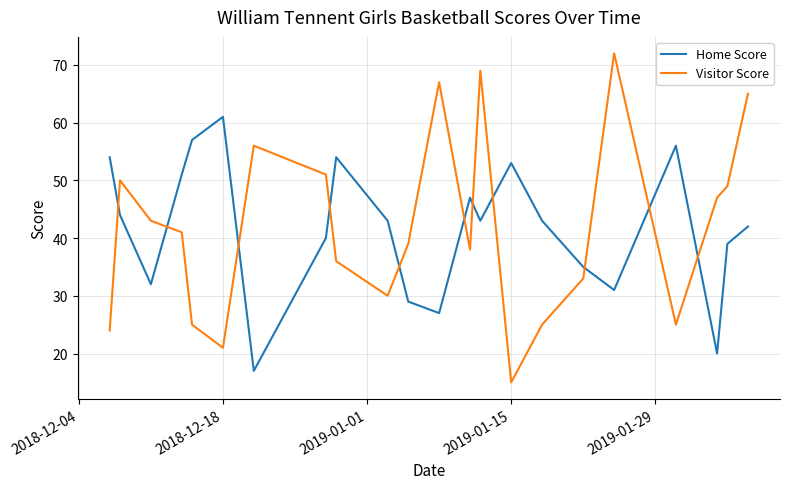

Which series has the widest spread of values?

Visitor Score